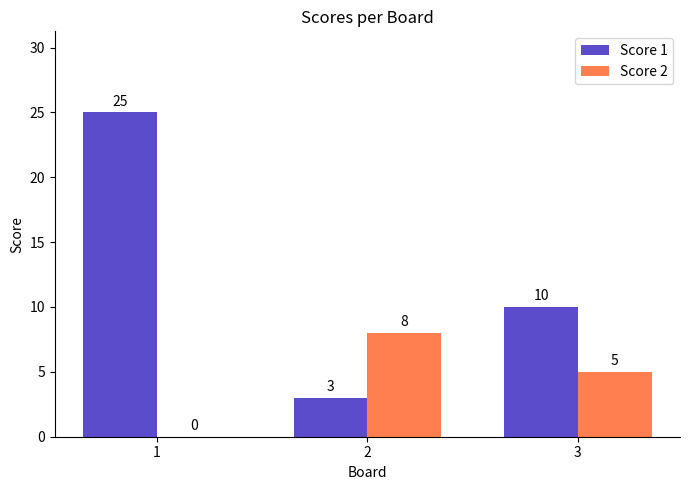

At which label is Score 2 closest to 4?

3